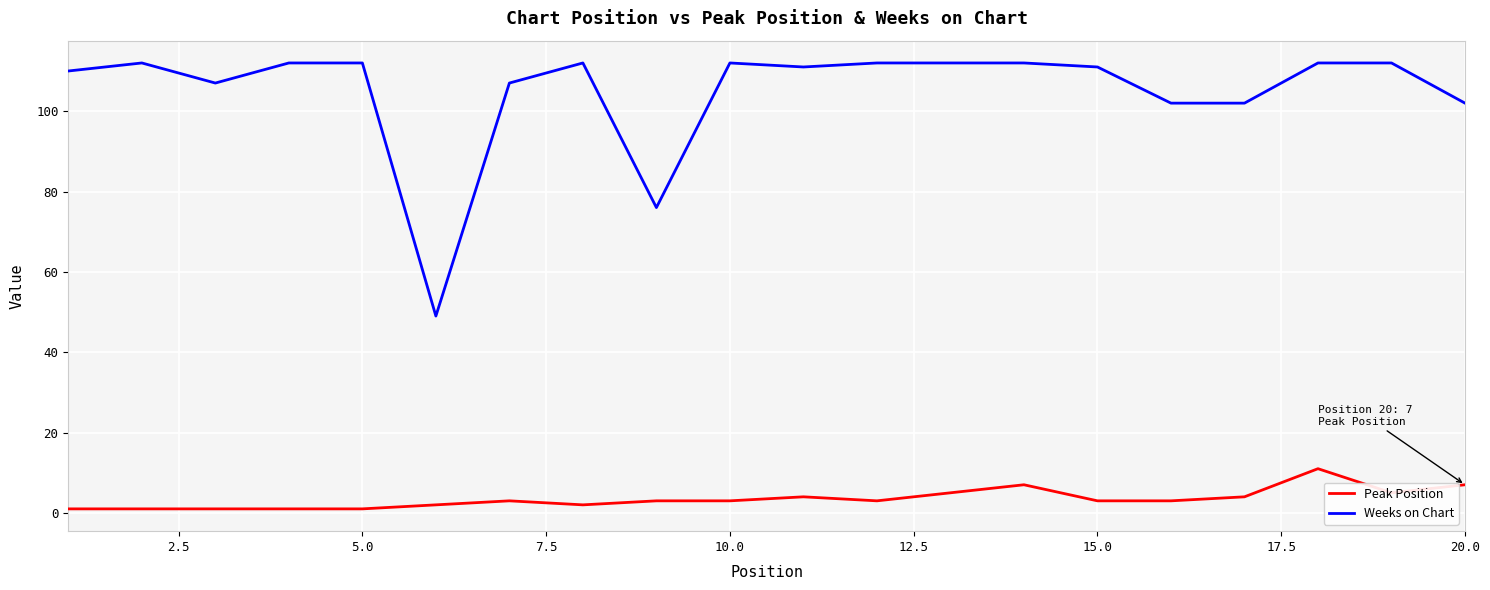

What is the difference between the maximum and minimum values in the Weeks on Chart series?

63